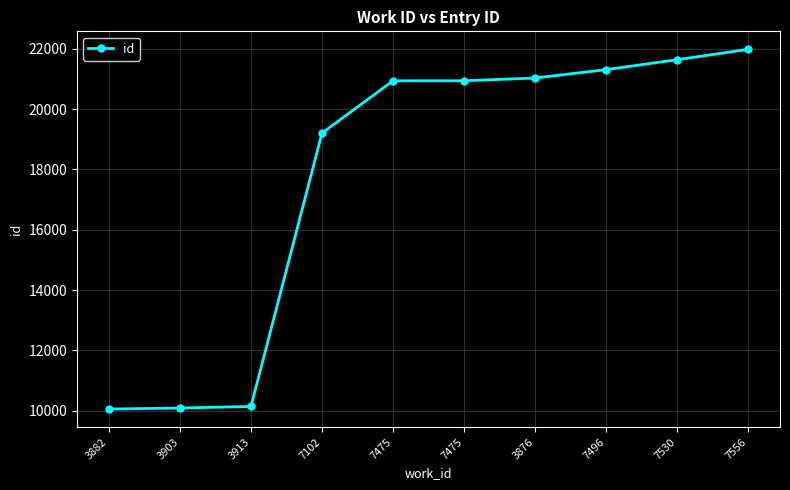

Which has a higher value, 3903 or 7530?

7530